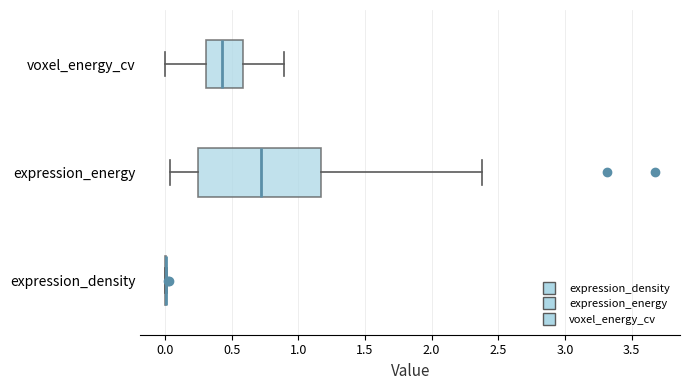

Which box is the widest, from its left edge to its right edge?

expression_energy